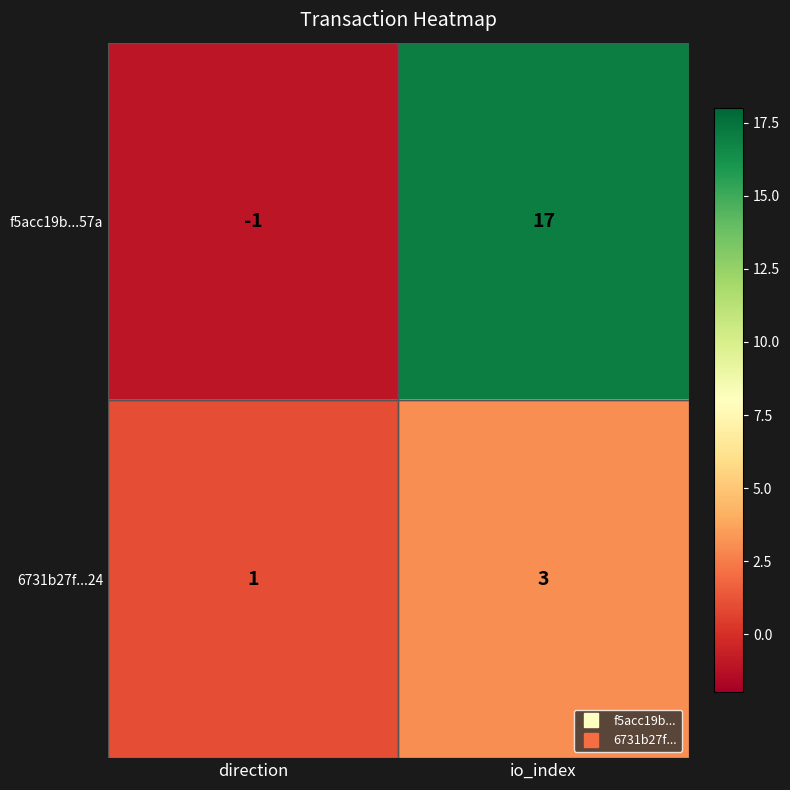

Between direction and io_index, which series saw the biggest shift?

f5acc19b...57a